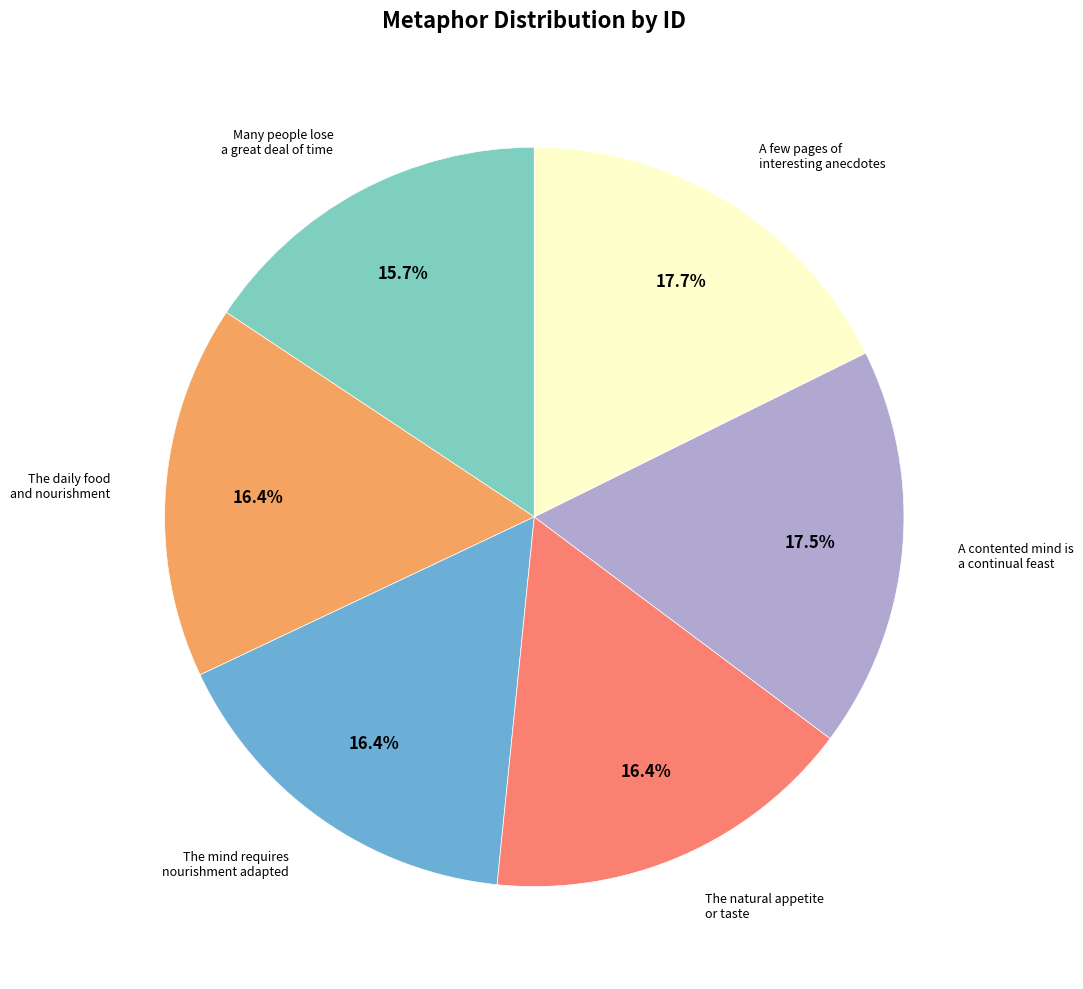

Does any single category account for the majority?

No